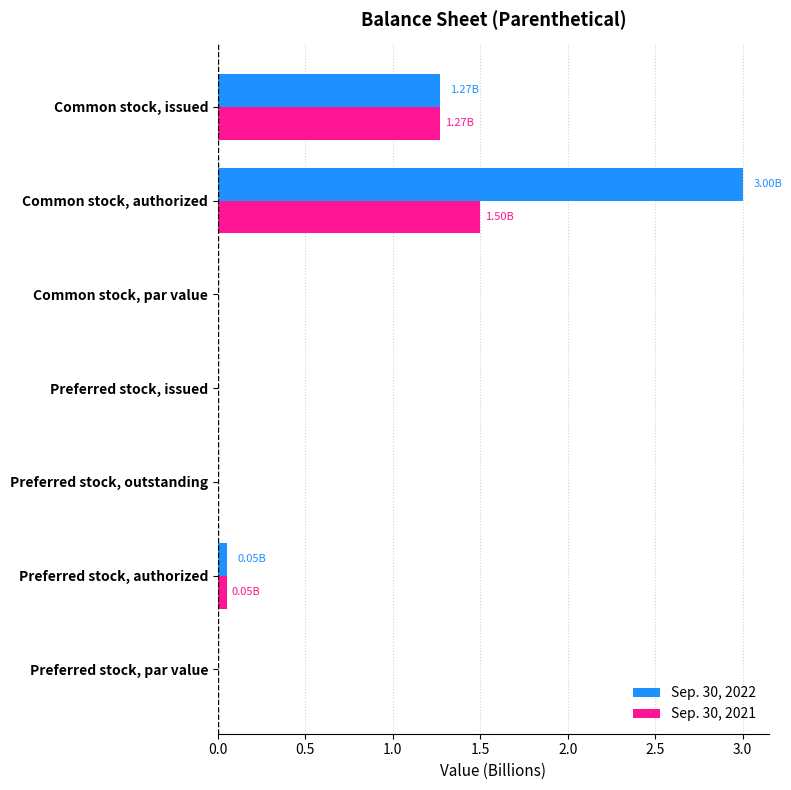

At which label is Sep. 30, 2022 closest to 1?

Common stock, issued